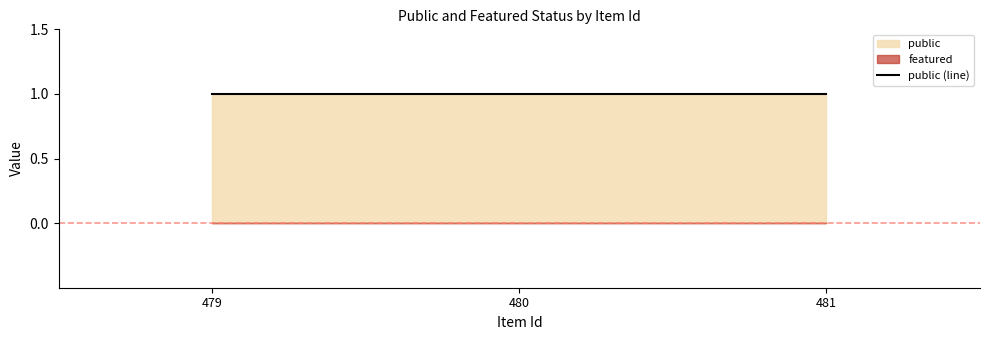

How many lines are shown in the chart?

2